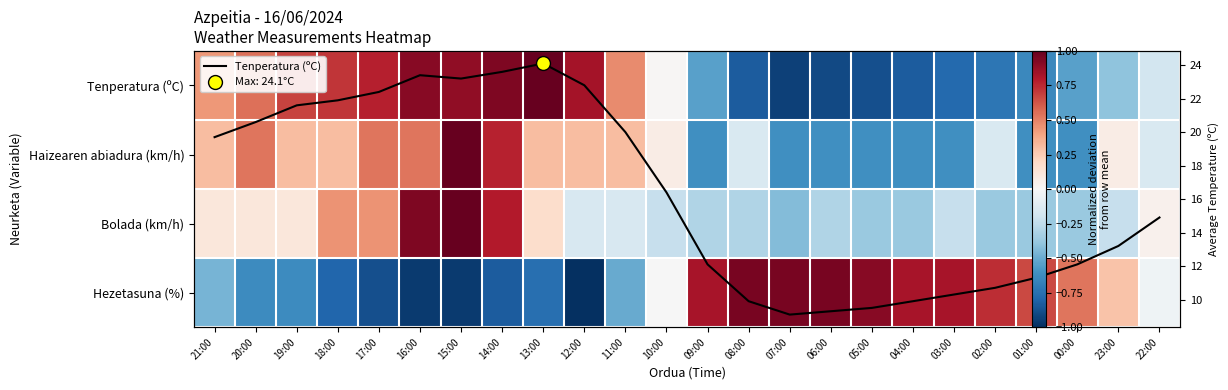

Which series has the largest total across all categories?

Tenperatura (ºC)